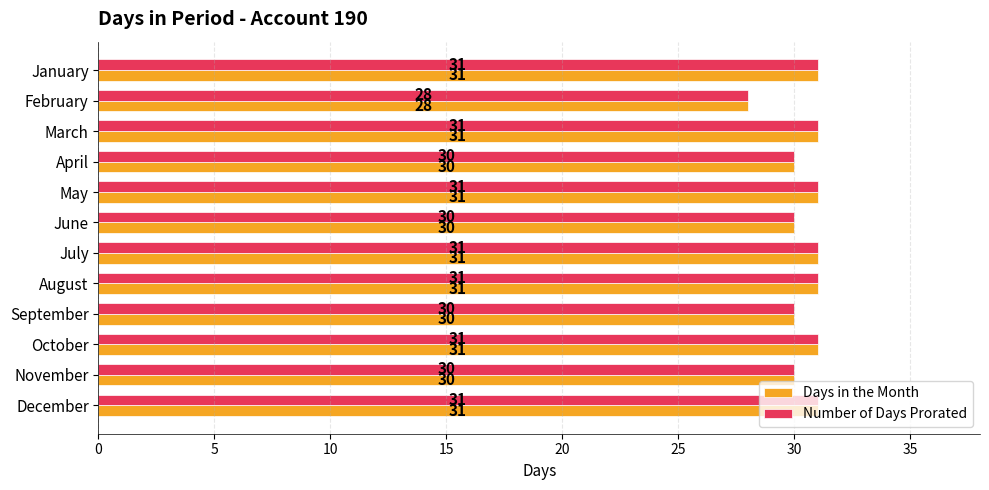

Read the Days in the Month value at June.

30